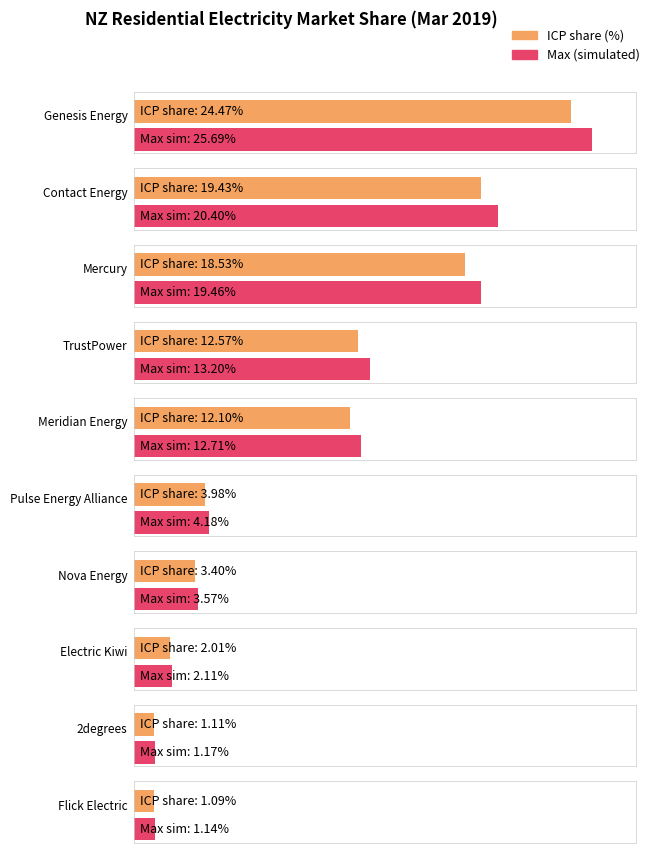

Where is the data nearest to the value 12?

Meridian Energy